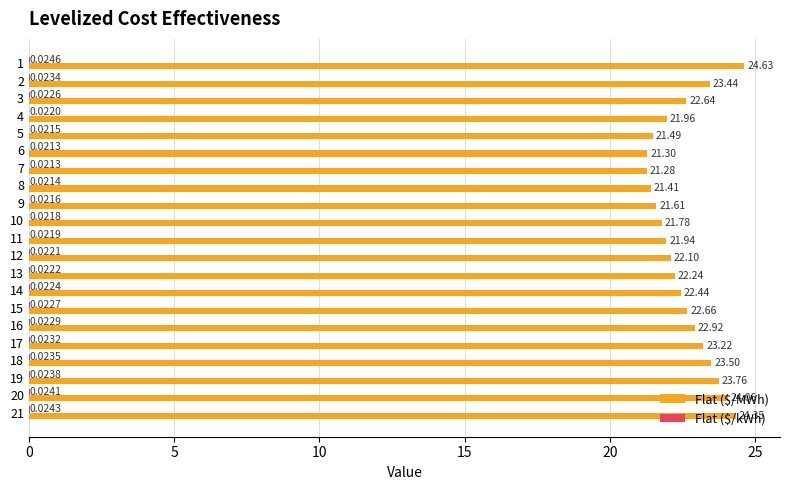

What is the total value across all series at 13?

22.3